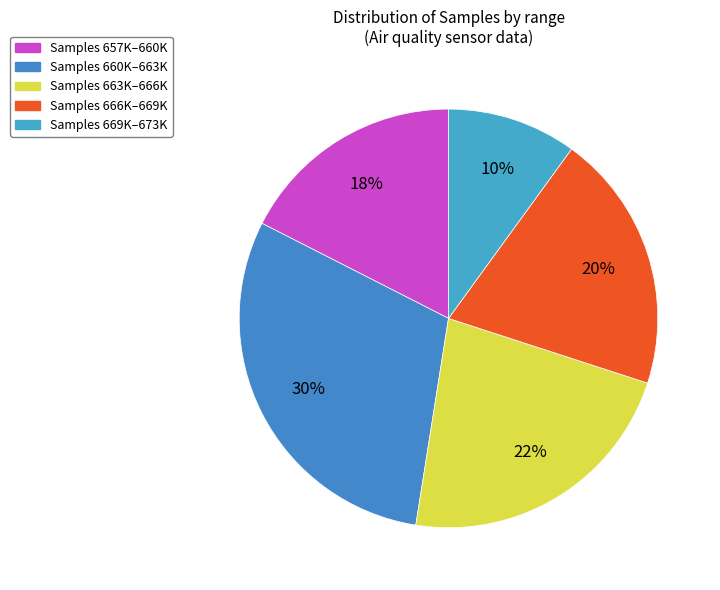

Count the number of slices in the pie.

5